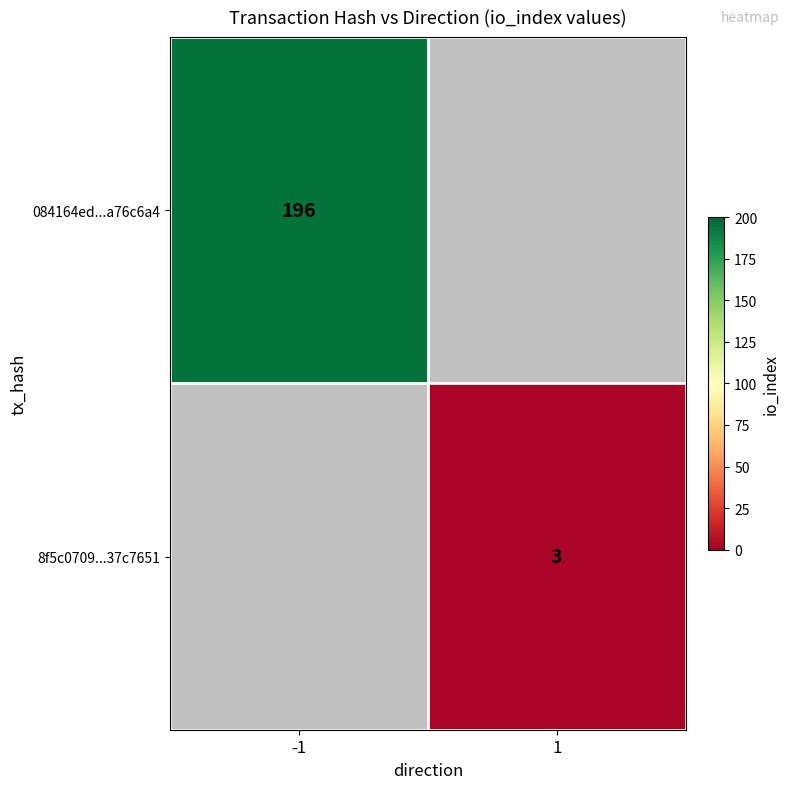

Is it true that 8f5c0709...37c7651 equals 3 at 1?

True